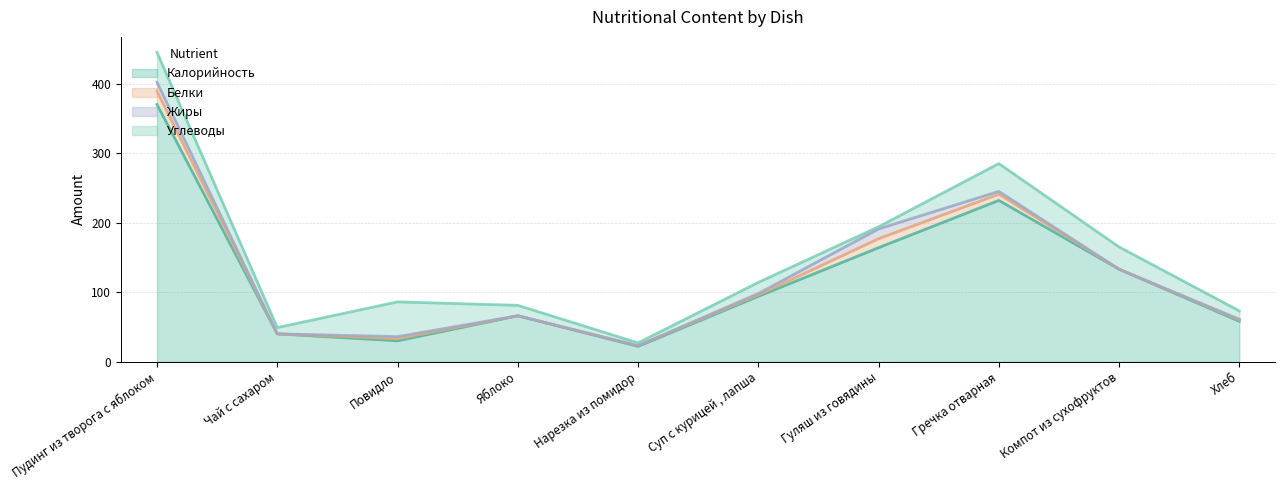

The value of Углеводы at Пудинг из творога с яблоком is 19. True or false?

False